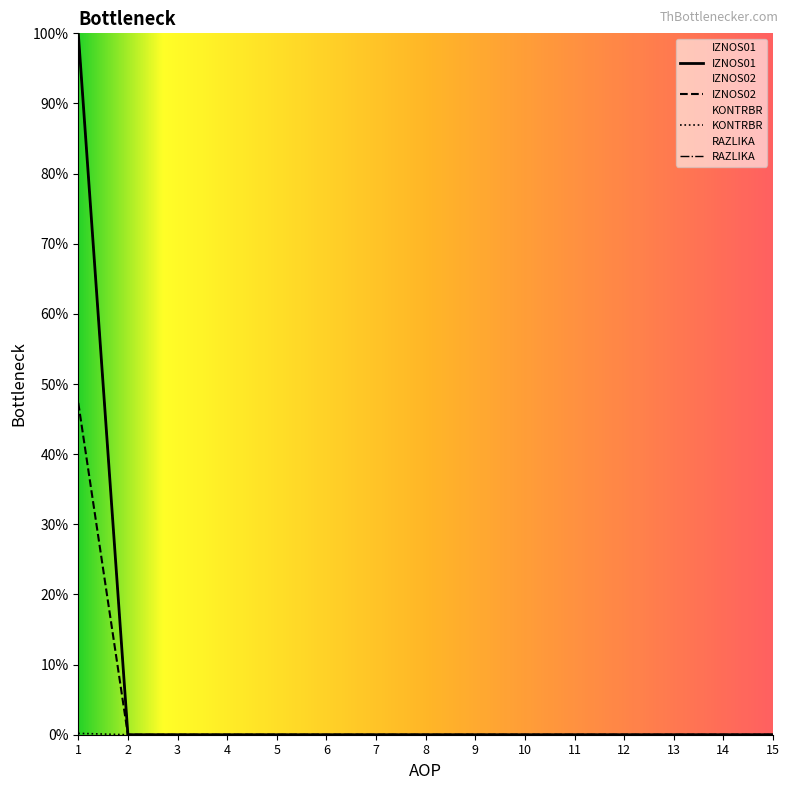

Which category has the highest value in the KONTRBR series?

1